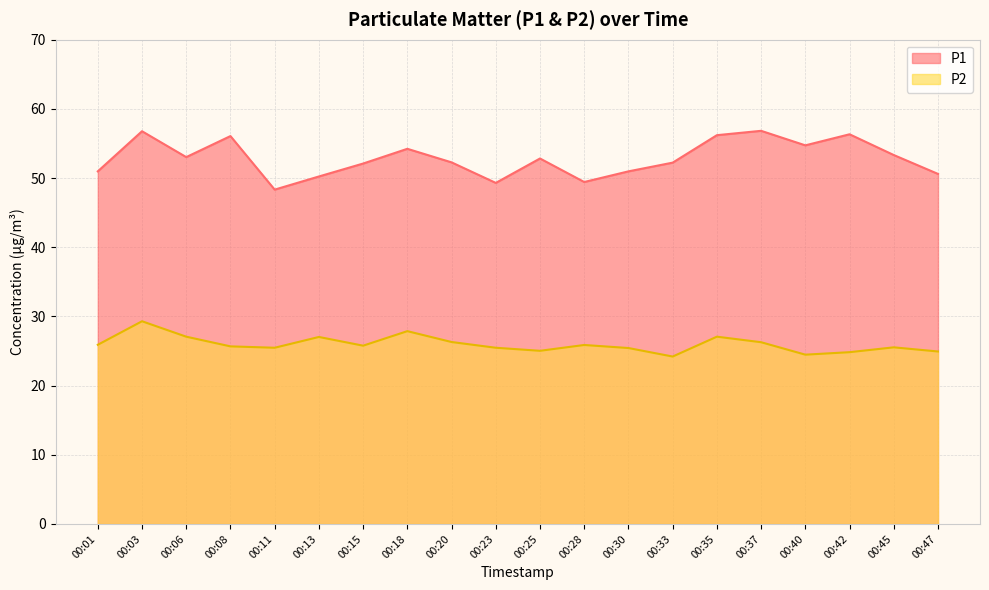

What is the lowest value of the P1 series?

48.3